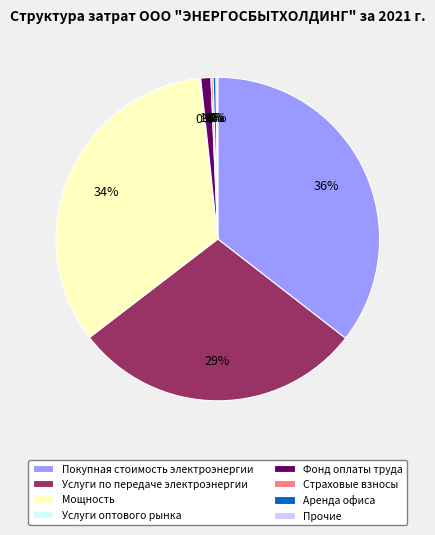

What percentage is the Услуги по передаче электроэнергии slice, to the nearest percent?

29%